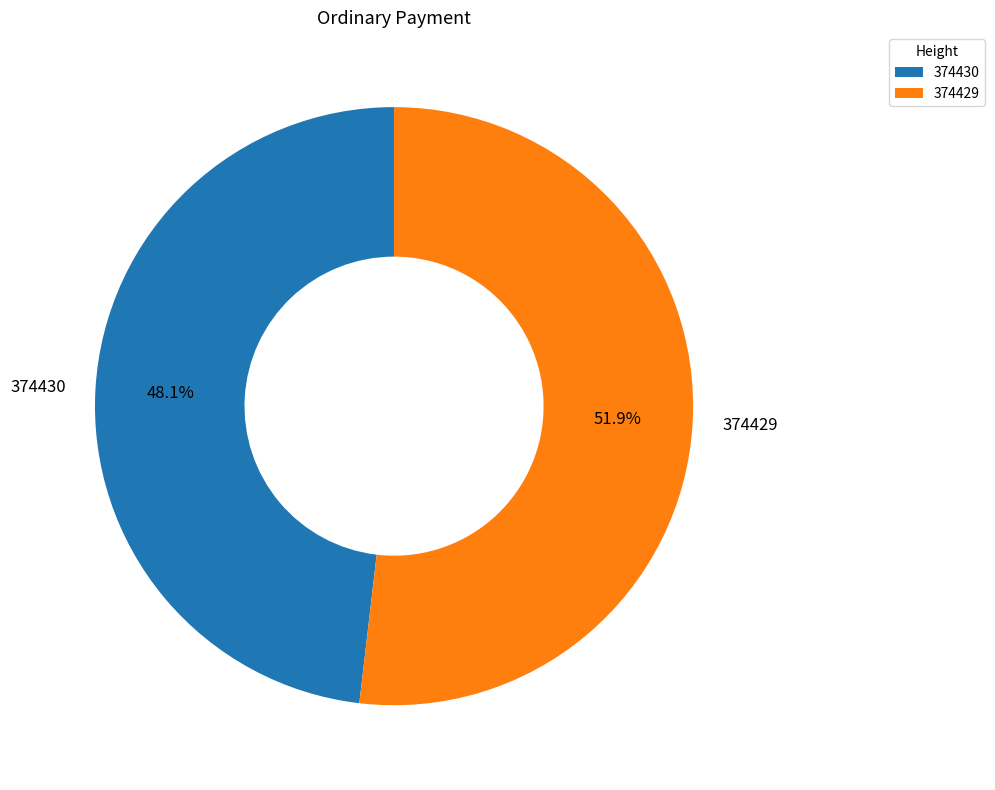

To the nearest percent, what is the difference between the largest and smallest slice percentages?

4%